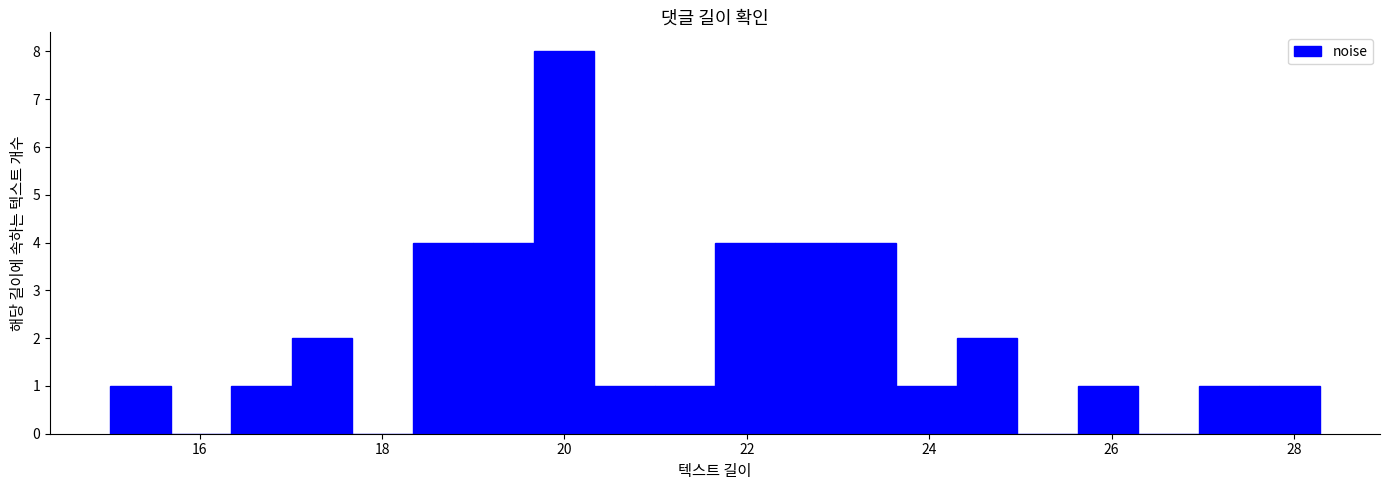

Read against the x-axis, roughly where is the centre of the tallest bar?

20.0